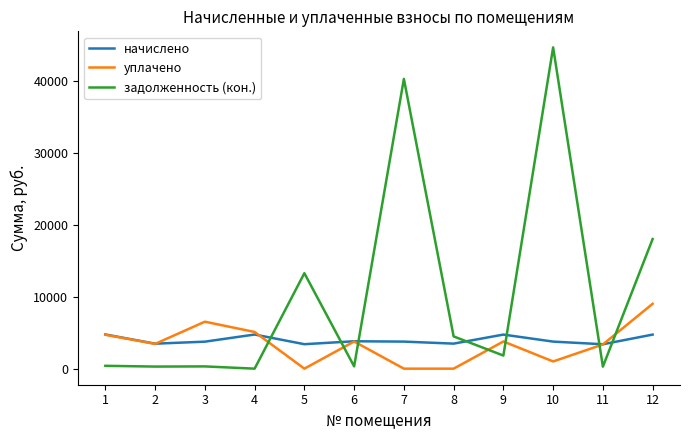

What is the greatest value displayed?

44608.0